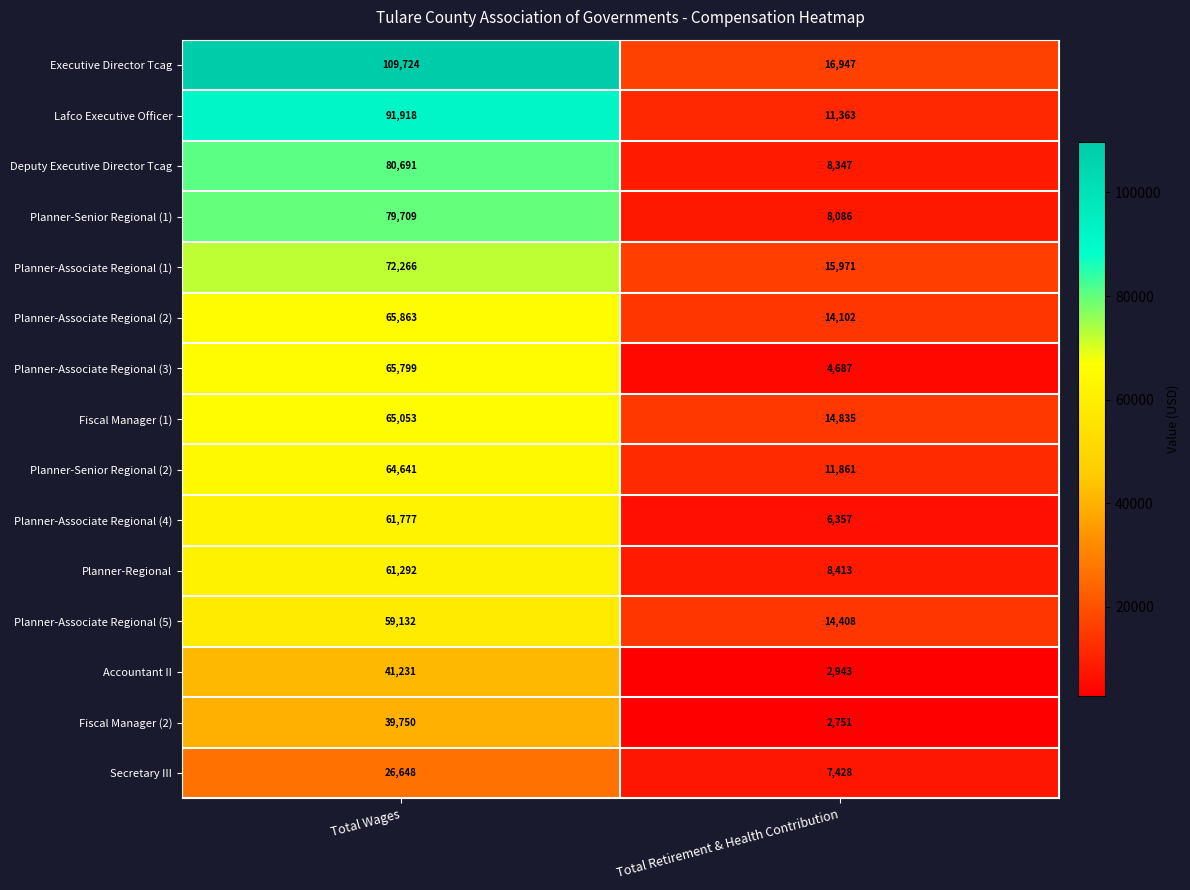

Rank the series at Total Retirement & Health Contribution from lowest to highest value.

Fiscal Manager (2), Accountant II, Planner-Associate Regional (3), Planner-Associate Regional (4), Secretary III, Planner-Senior Regional (1), Deputy Executive Director Tcag, Planner-Regional, Lafco Executive Officer, Planner-Senior Regional (2), Planner-Associate Regional (2), Planner-Associate Regional (5), Fiscal Manager (1), Planner-Associate Regional (1), Executive Director Tcag